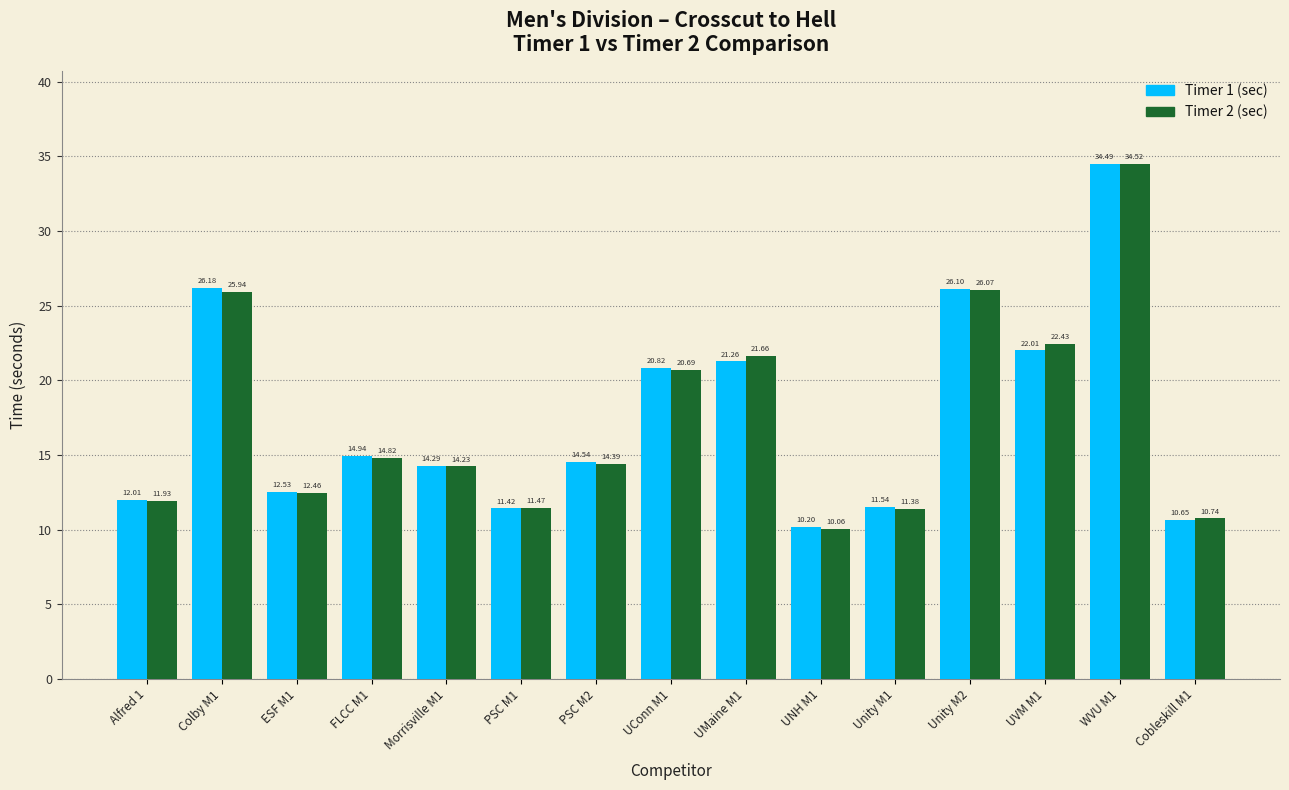

Which category has the lowest value in the Timer 1 (sec) series?

UNH M1